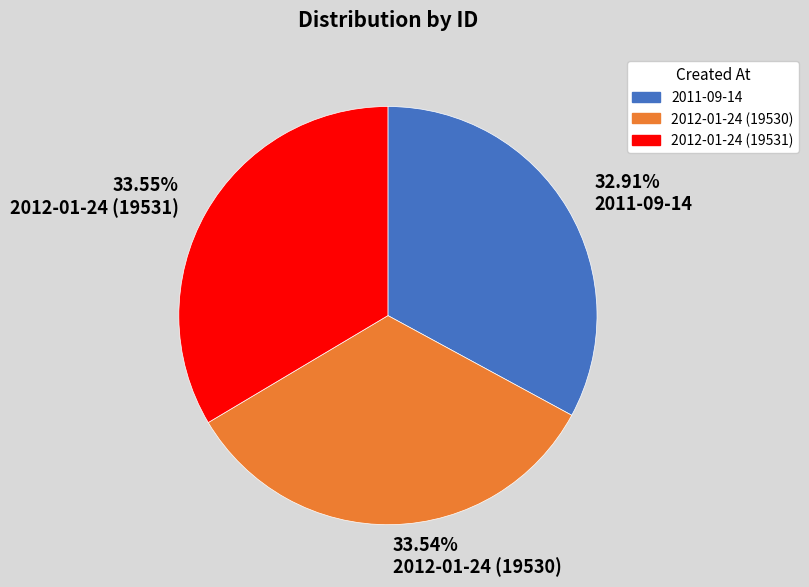

Which slice is the smallest?

32.91% 2011-09-14